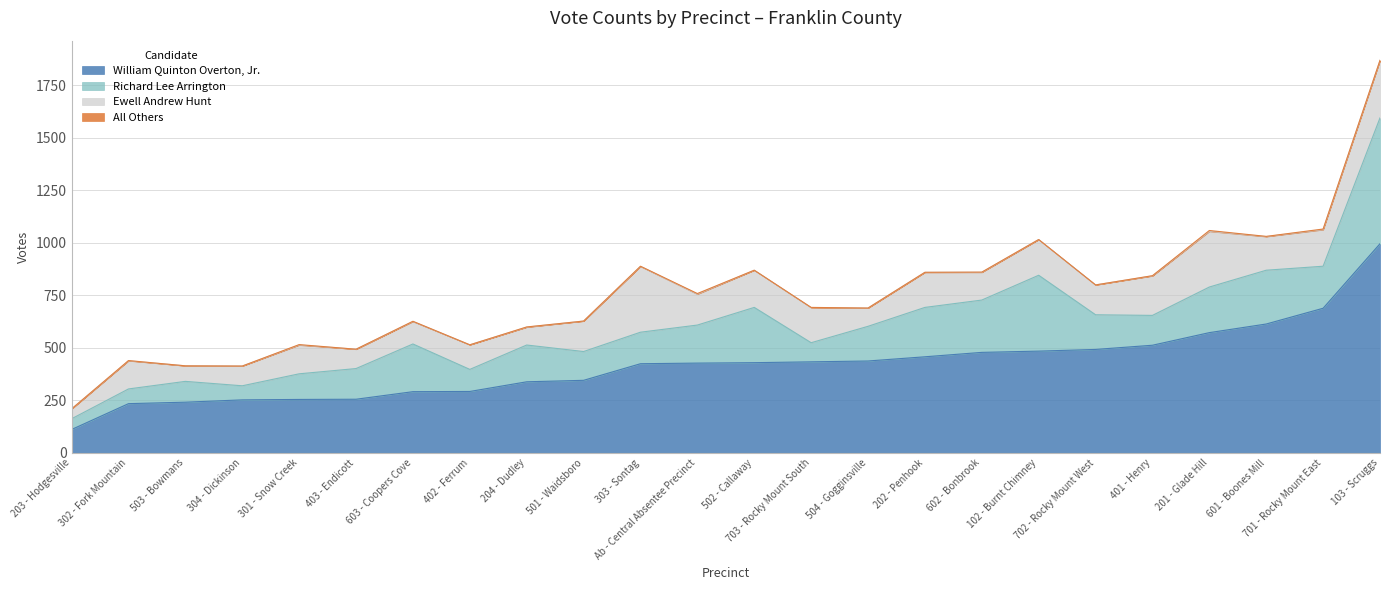

Reading left to right, list all the values displayed in this chart.

William Quinton Overton, Jr.: 102 - Burnt Chimney=484	103 - Scruggs=995	201 - Glade Hill=572	202 - Penhook=457	203 - Hodgesville=111	204 - Dudley=338	301 - Snow Creek=254	302 - Fork Mountain=234	303 - Sontag=424	304 - Dickinson=252	401 - Henry=512	402 - Ferrum=292	403 - Endicott=255	501 - Waidsboro=345	502 - Callaway=429	503 - Bowmans=241	504 - Gogginsville=437	601 - Boones Mill=613	602 - Bonbrook=478	603 - Coopers Cove=291	701 - Rocky Mount East=688	702 - Rocky Mount West=492	703 - Rocky Mount South=433	Ab - Central Absentee Precinct=427
Richard Lee Arrington: 102 - Burnt Chimney=361	103 - Scruggs=599	201 - Glade Hill=217	202 - Penhook=235	203 - Hodgesville=51	204 - Dudley=175	301 - Snow Creek=122	302 - Fork Mountain=70	303 - Sontag=150	304 - Dickinson=67	401 - Henry=142	402 - Ferrum=105	403 - Endicott=146	501 - Waidsboro=137	502 - Callaway=263	503 - Bowmans=99	504 - Gogginsville=165	601 - Boones Mill=256	602 - Bonbrook=249	603 - Coopers Cove=227	701 - Rocky Mount East=200	702 - Rocky Mount West=165	703 - Rocky Mount South=91	Ab - Central Absentee Precinct=181
Ewell Andrew Hunt: 102 - Burnt Chimney=170	103 - Scruggs=273	201 - Glade Hill=265	202 - Penhook=167	203 - Hodgesville=47	204 - Dudley=85	301 - Snow Creek=137	302 - Fork Mountain=134	303 - Sontag=313	304 - Dickinson=94	401 - Henry=188	402 - Ferrum=117	403 - Endicott=92	501 - Waidsboro=145	502 - Callaway=177	503 - Bowmans=74	504 - Gogginsville=87	601 - Boones Mill=160	602 - Bonbrook=132	603 - Coopers Cove=107	701 - Rocky Mount East=174	702 - Rocky Mount West=142	703 - Rocky Mount South=167	Ab - Central Absentee Precinct=147
All Others: 102 - Burnt Chimney=0	103 - Scruggs=1	201 - Glade Hill=4	202 - Penhook=0	203 - Hodgesville=0	204 - Dudley=1	301 - Snow Creek=2	302 - Fork Mountain=1	303 - Sontag=1	304 - Dickinson=0	401 - Henry=1	402 - Ferrum=0	403 - Endicott=0	501 - Waidsboro=0	502 - Callaway=0	503 - Bowmans=0	504 - Gogginsville=0	601 - Boones Mill=1	602 - Bonbrook=1	603 - Coopers Cove=1	701 - Rocky Mount East=3	702 - Rocky Mount West=0	703 - Rocky Mount South=1	Ab - Central Absentee Precinct=3